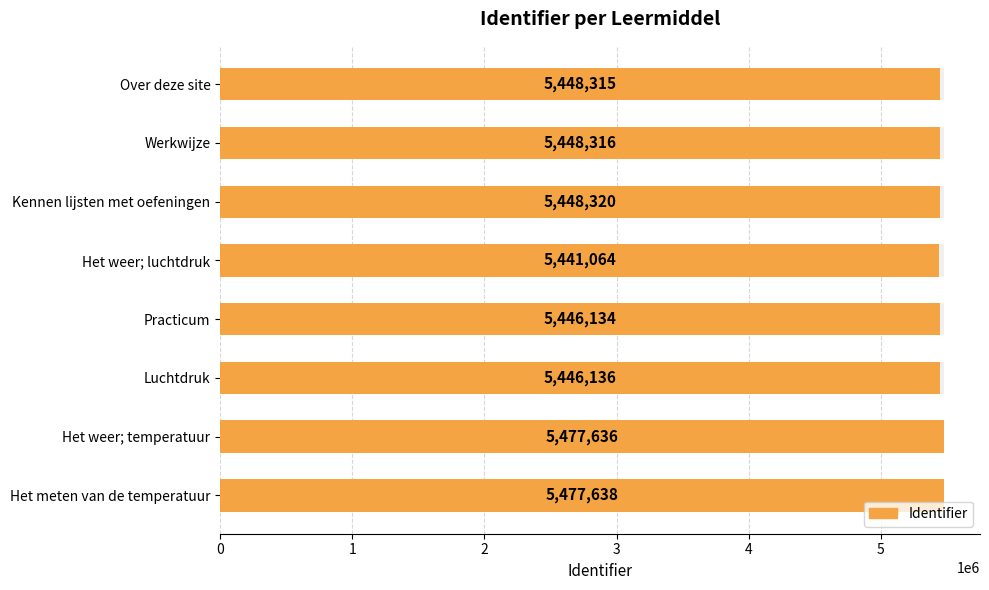

What is the sum of the values at Het weer; luchtdruk and Het meten van de temperatuur?

10918702